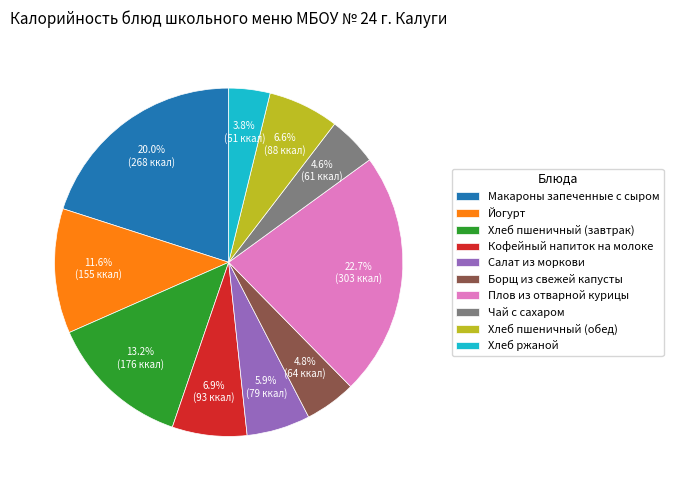

How many segments does this pie chart have?

10